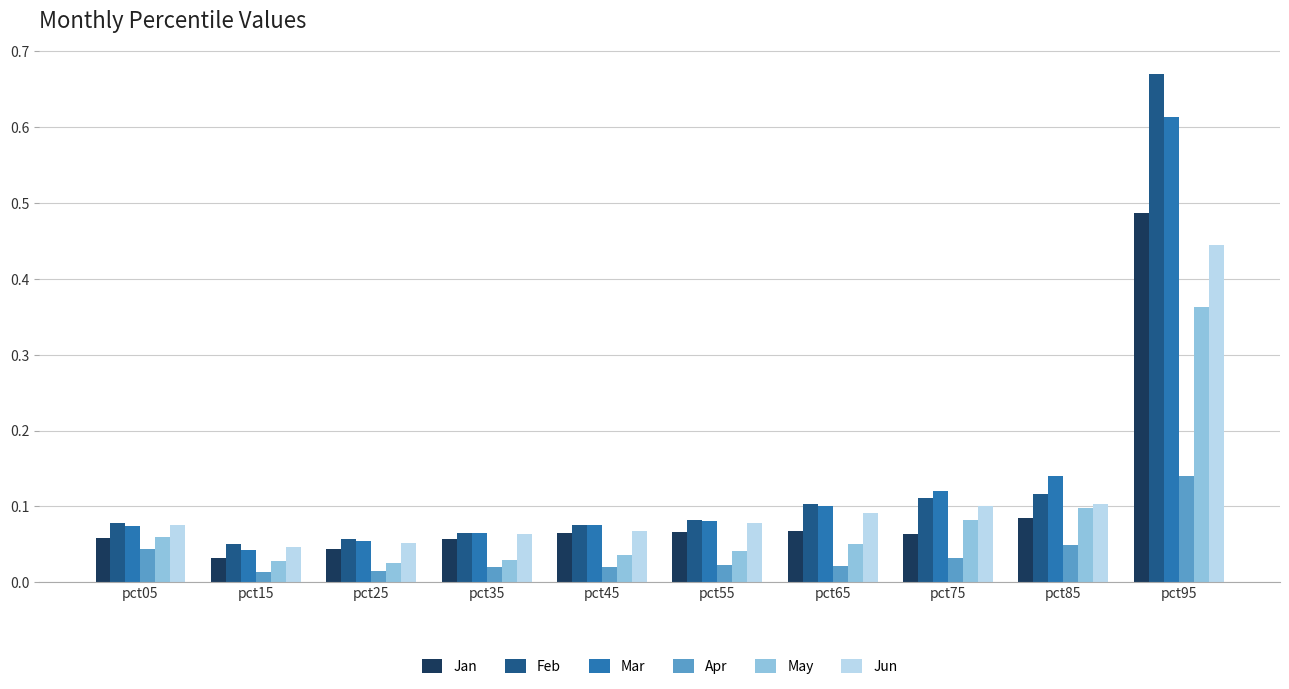

Which label corresponds to the largest value in the chart?

pct95